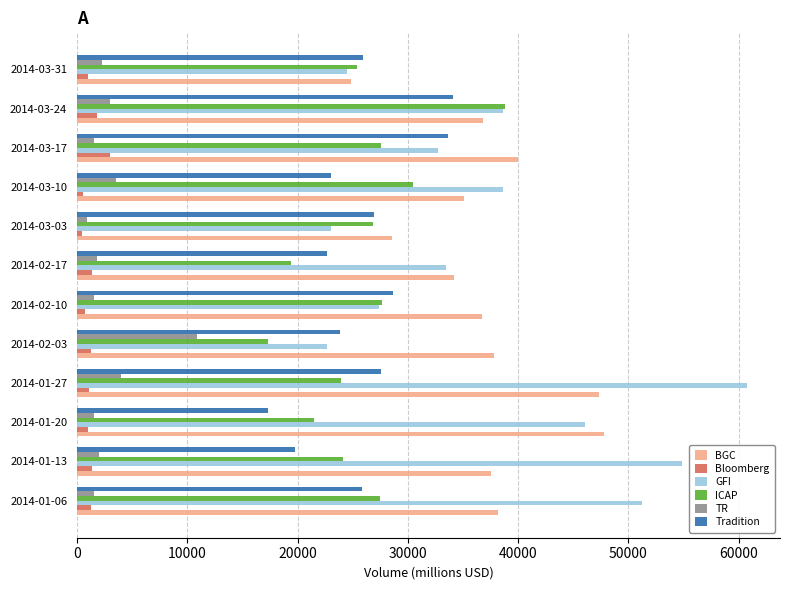

Rank the series by their maximum value, from highest to lowest.

GFI, BGC, ICAP, Tradition, TR, Bloomberg